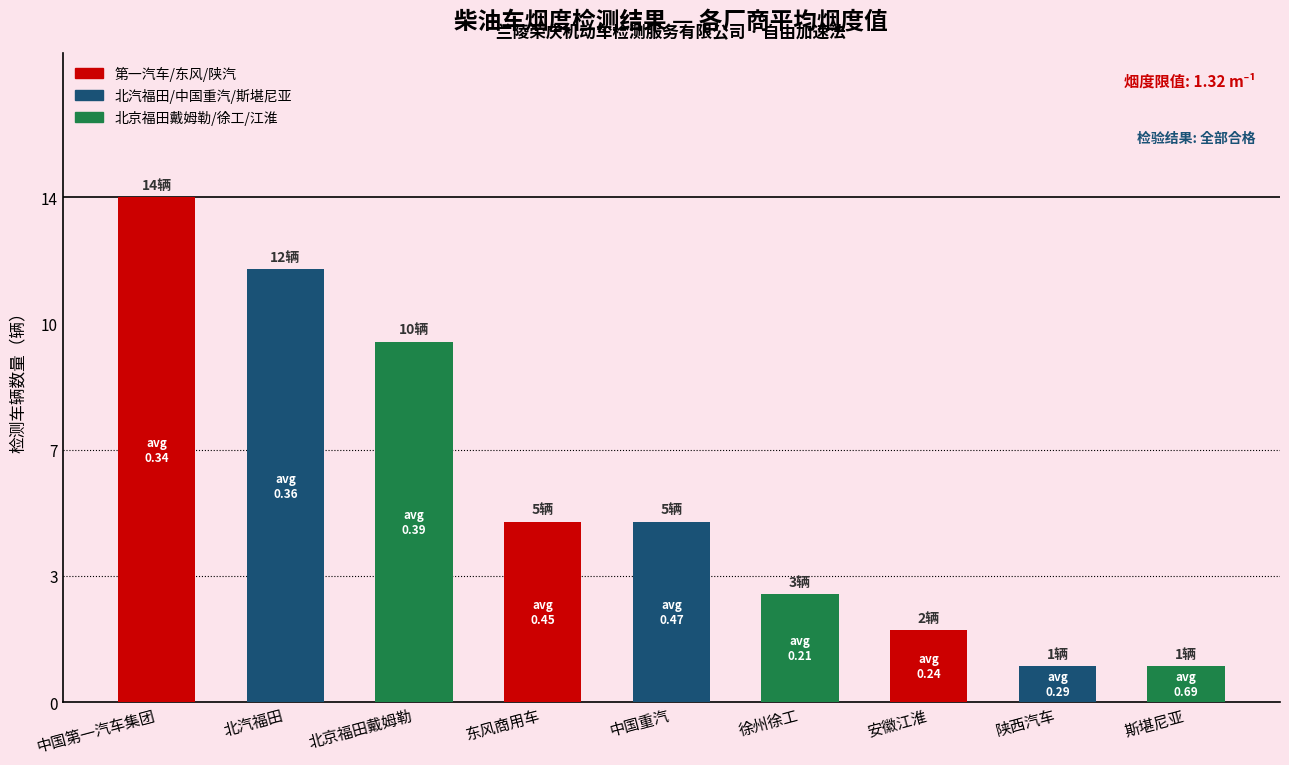

Are the bars horizontal?

No